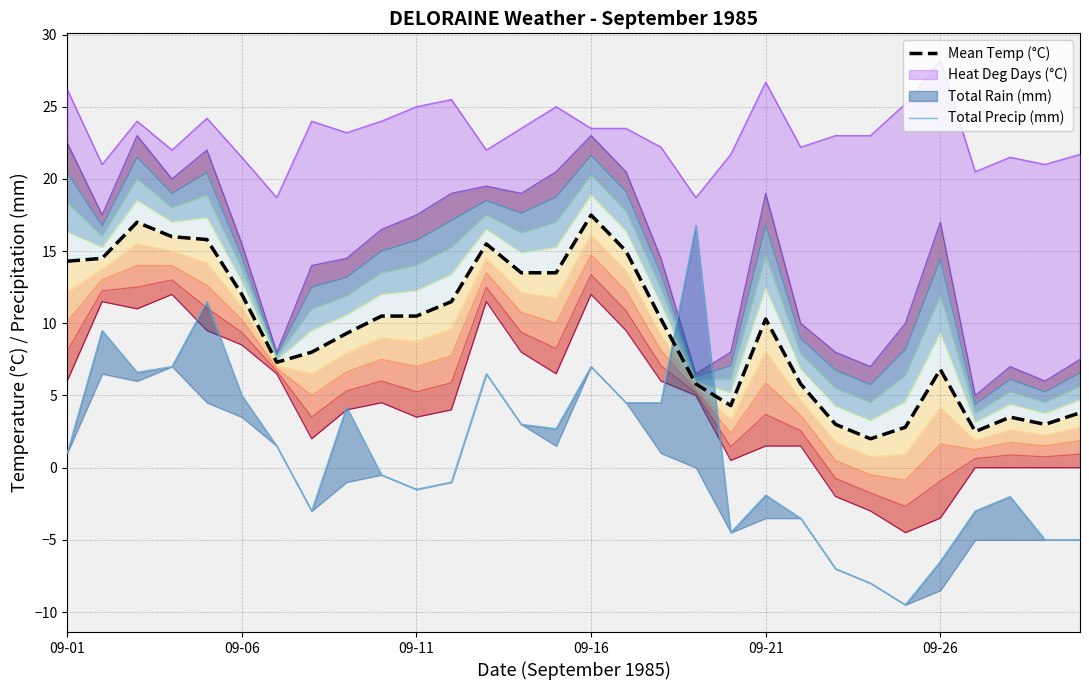

The Total Precip (mm) series shows -4.8 at 7. True or false?

False